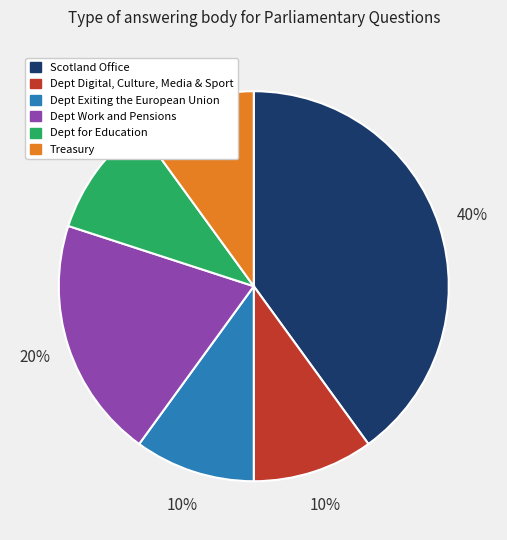

To the nearest percent, what is the average slice percentage?

17%